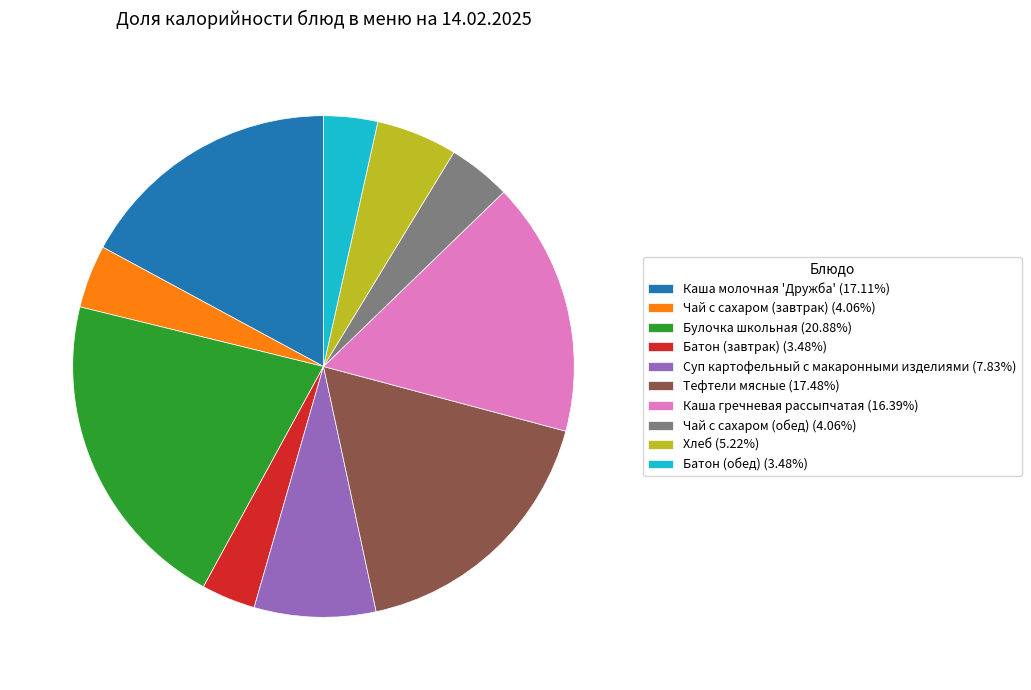

How many segments does this pie chart have?

10